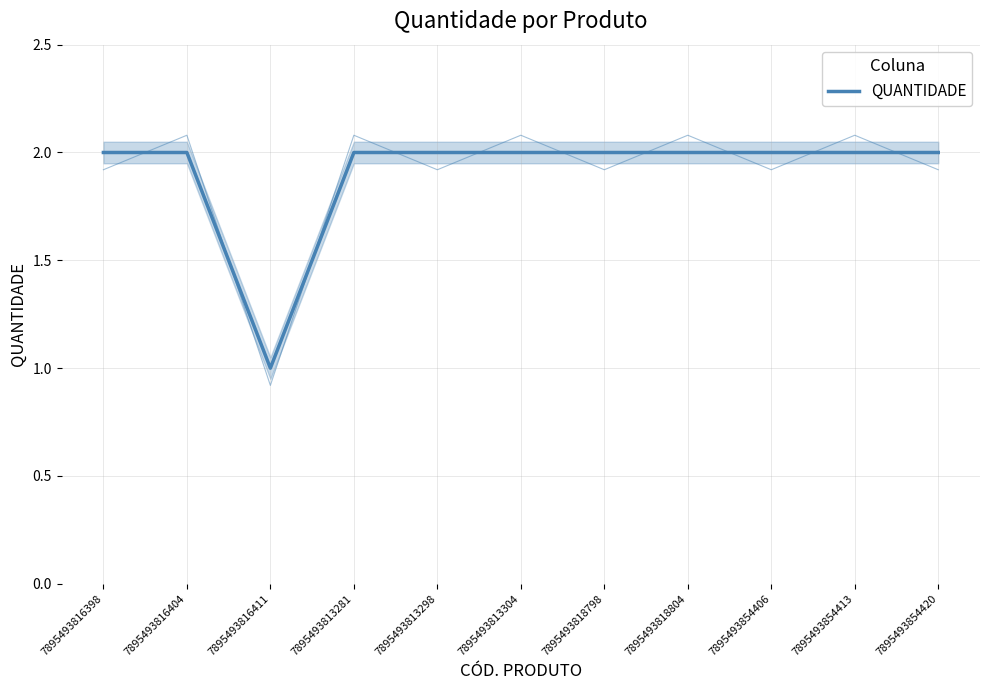

True or false: there are more than 1 points higher than both neighbors.

False